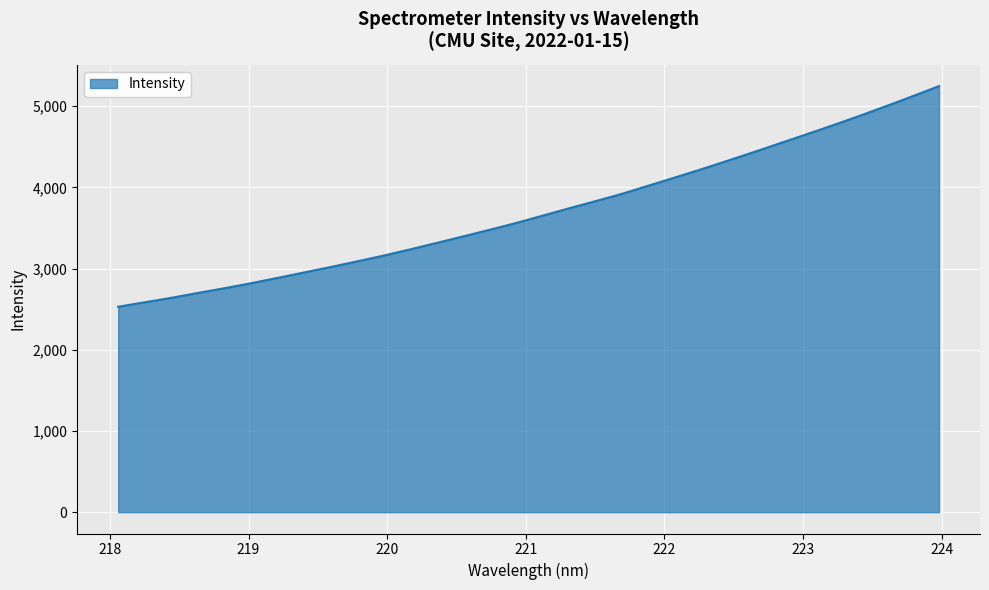

What is the difference between the maximum and minimum values?

2717.0